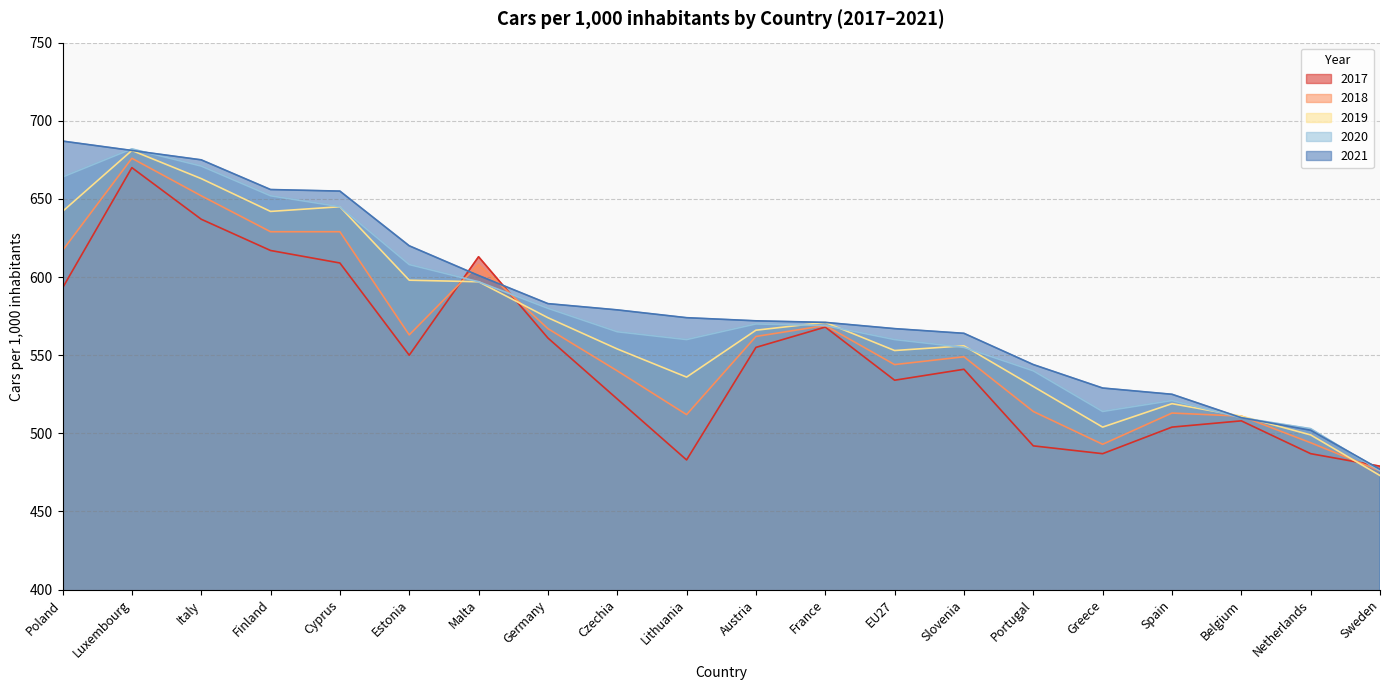

Which series has the largest total across all categories?

2021